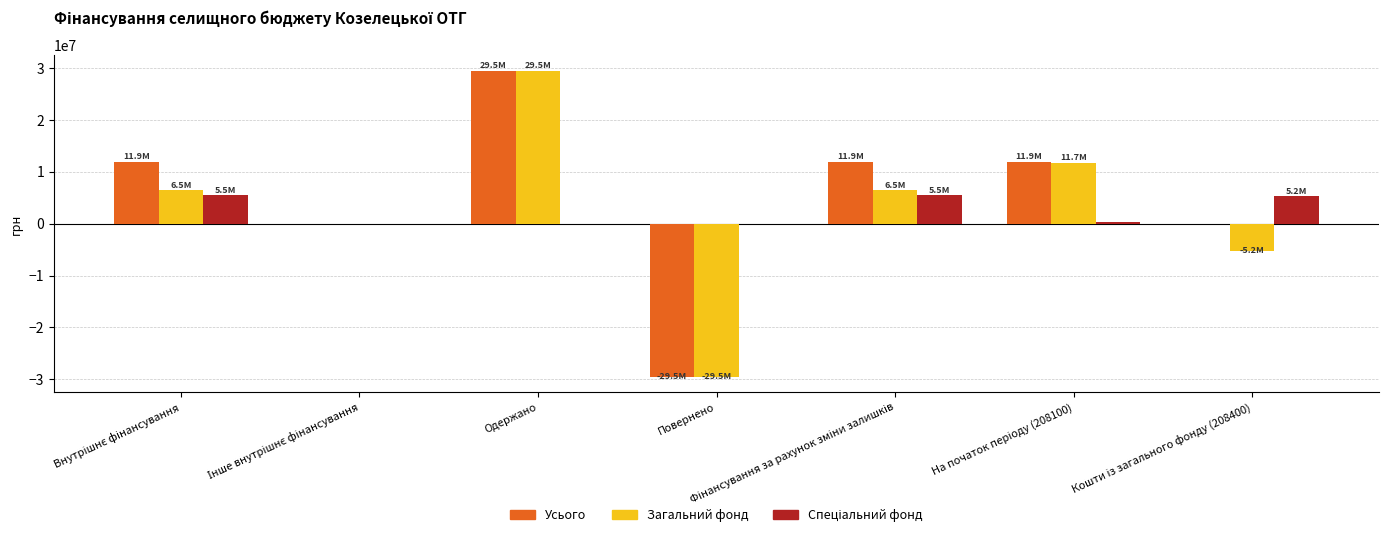

At which label does Усього reach its peak?

Одержано